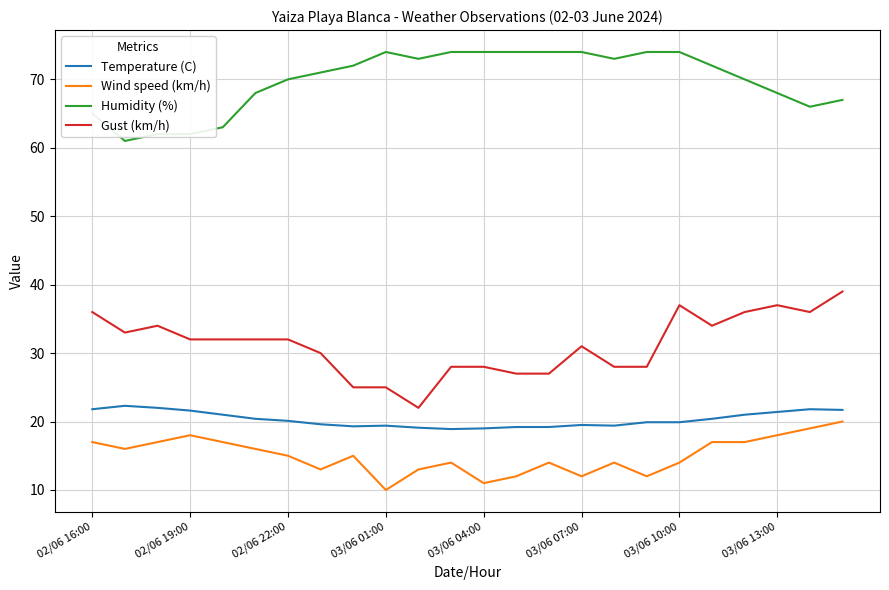

Count the Wind speed (km/h) values in the range 13 to 17.

15